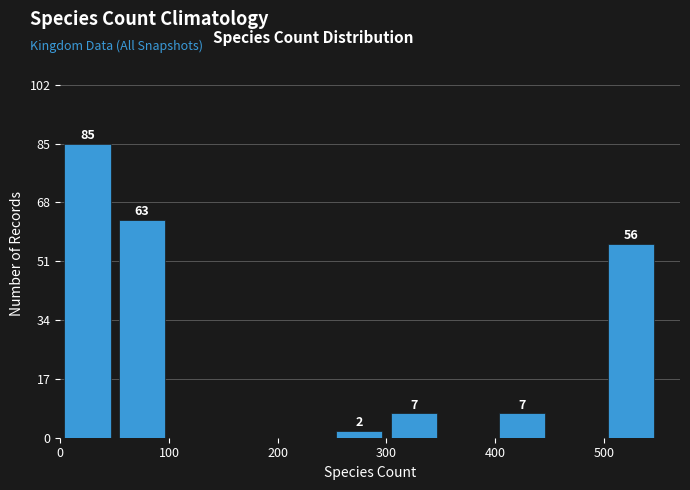

Which range on the x-axis has the tallest bar?

0 to 50